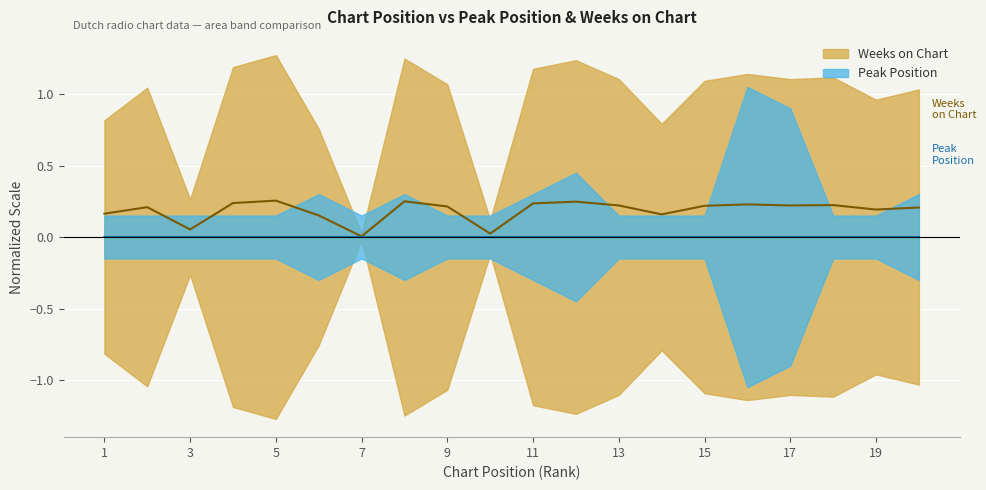

List the labels in order of value, smallest first.

7, 10, 3, 6, 14, 1, 19, 20, 2, 9, 15, 13, 17, 18, 16, 11, 4, 12, 8, 5